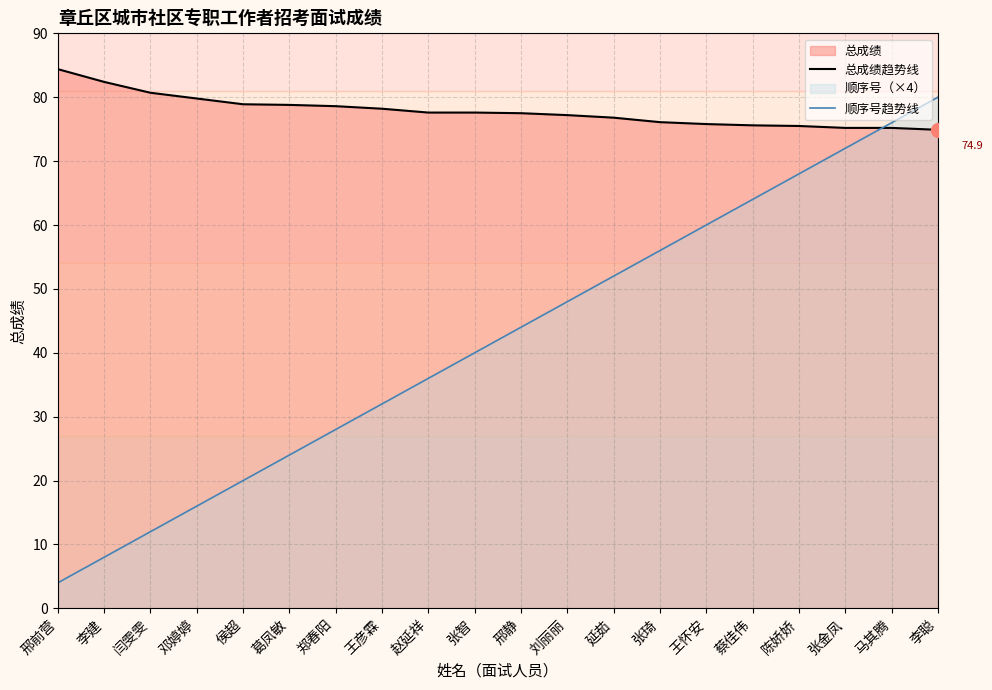

What is the label of the 6th point from the right?

王怀安